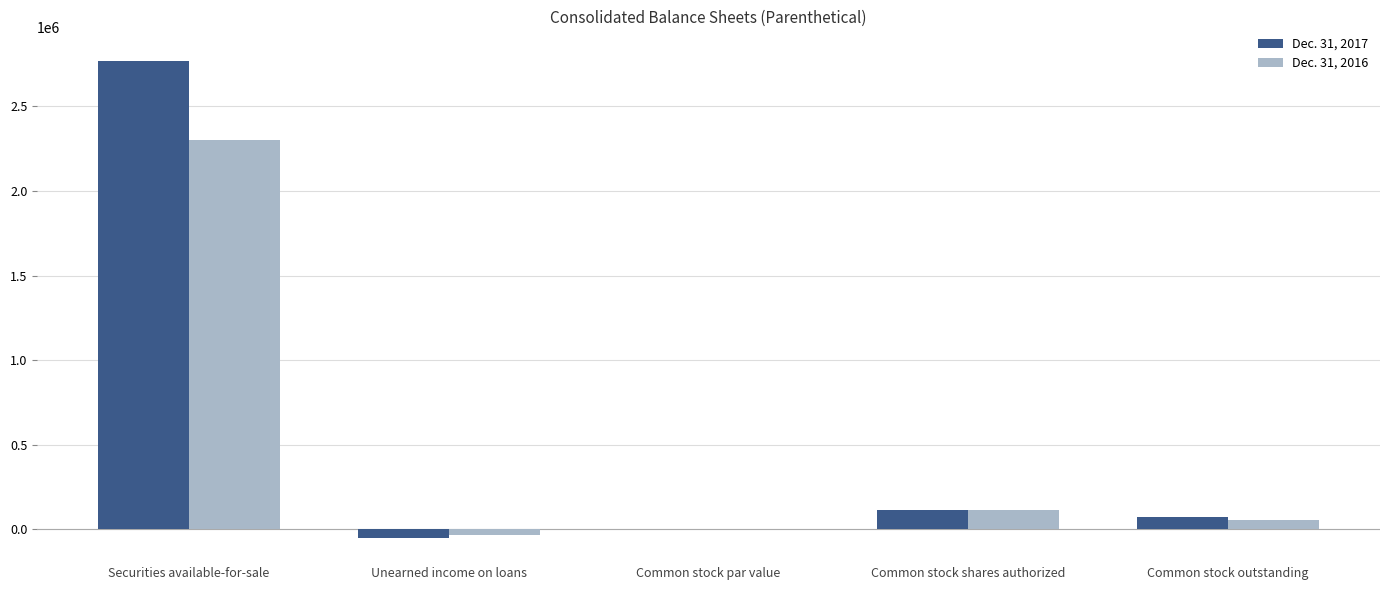

How many data points does each series have?

5